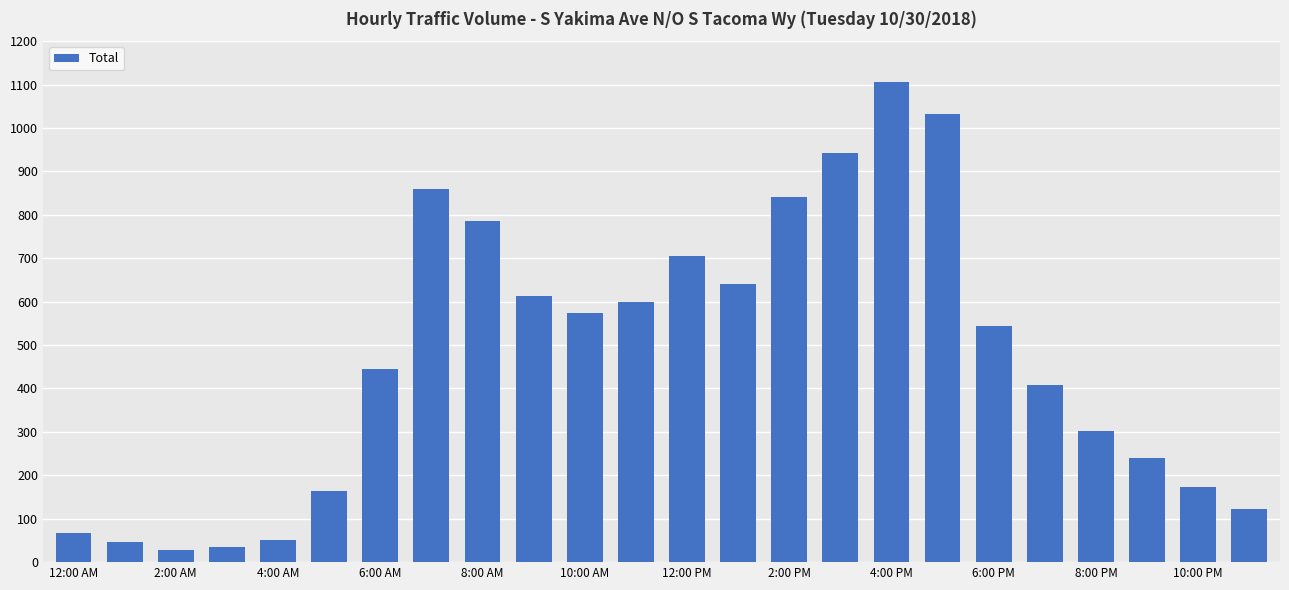

How many distinct data groups are displayed?

1